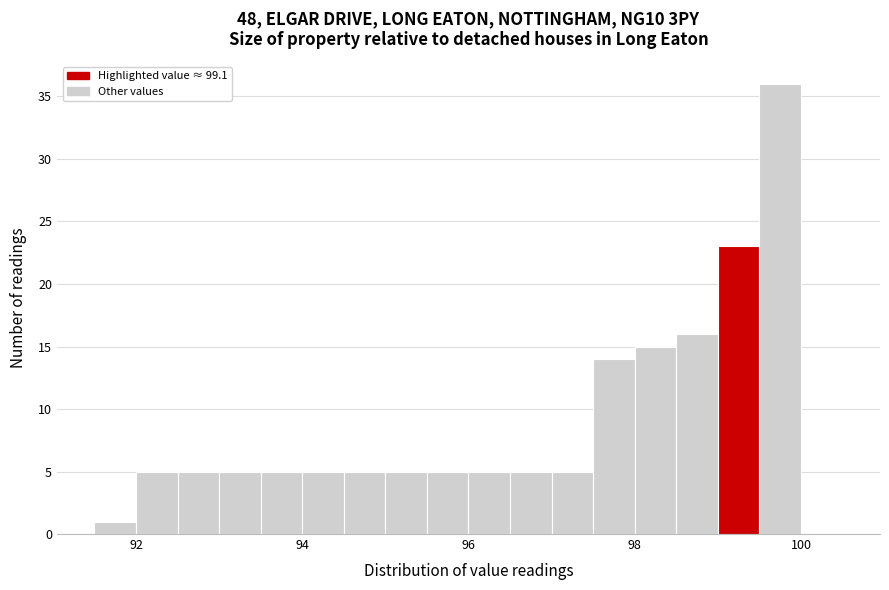

Read against the x-axis, roughly where is the centre of the tallest bar?

99.8